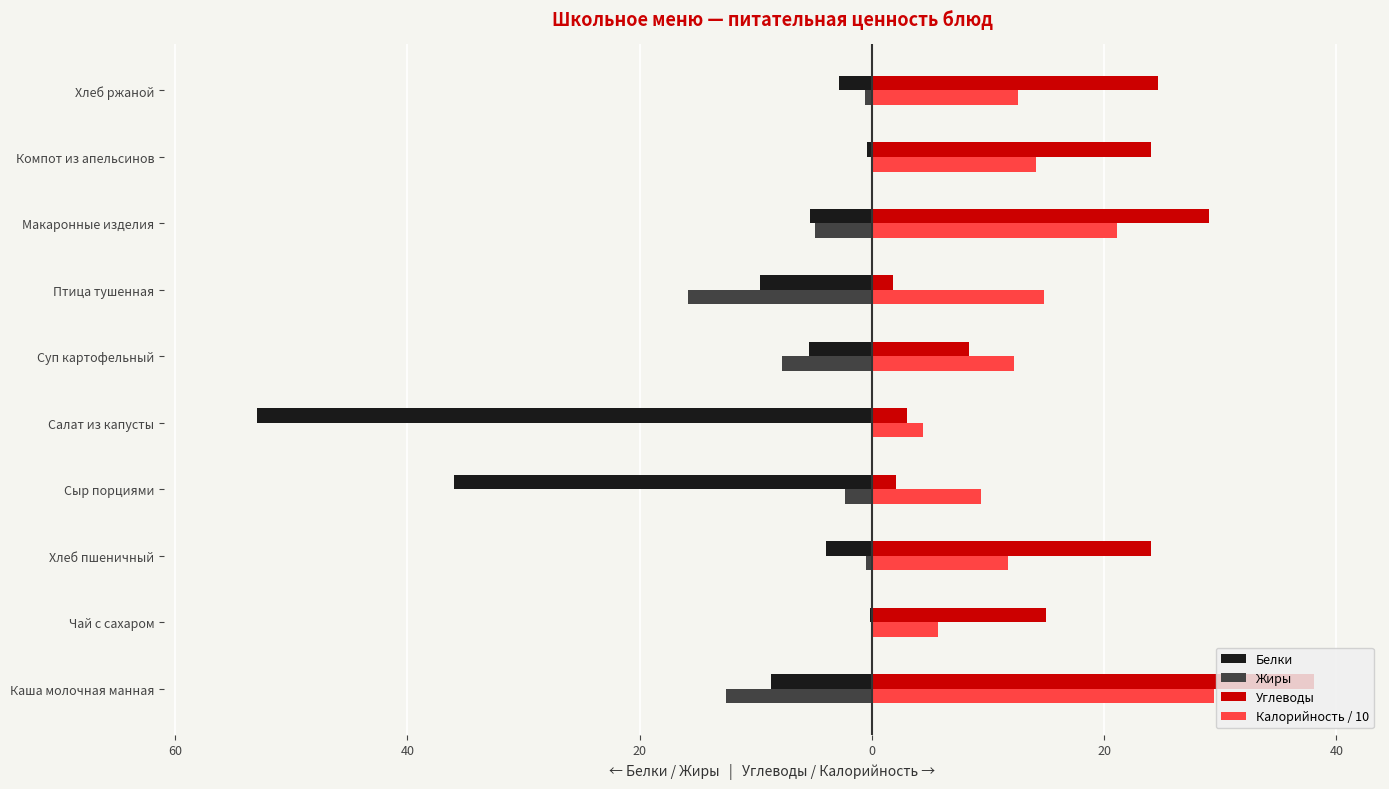

How many data points in Углеводы are less than 24?

5